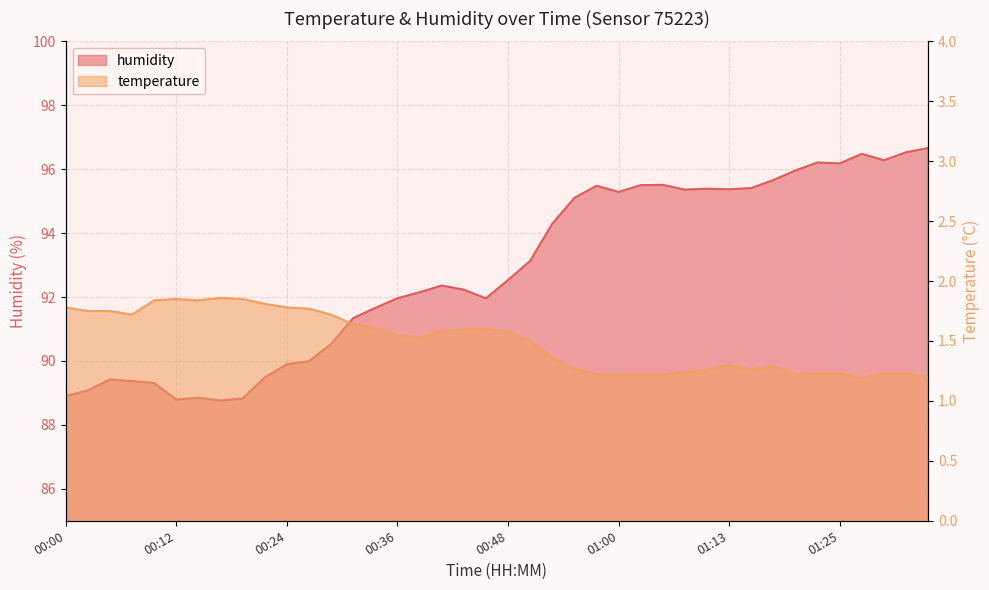

What are all the series names shown in the legend?

humidity, temperature